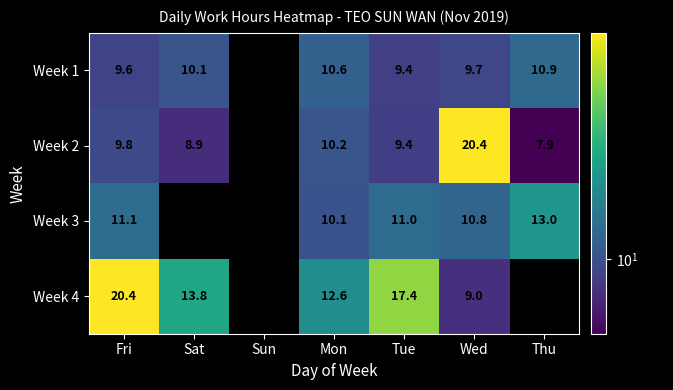

The Week 3 series shows 6.0 at Thu. True or false?

False